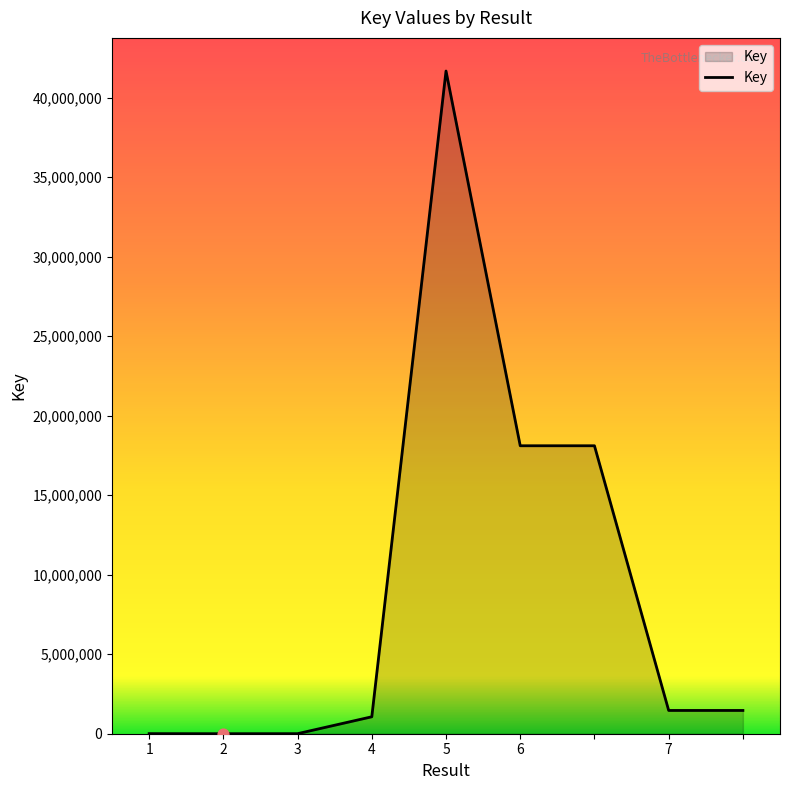

What is the difference between the maximum and minimum values?

41682080